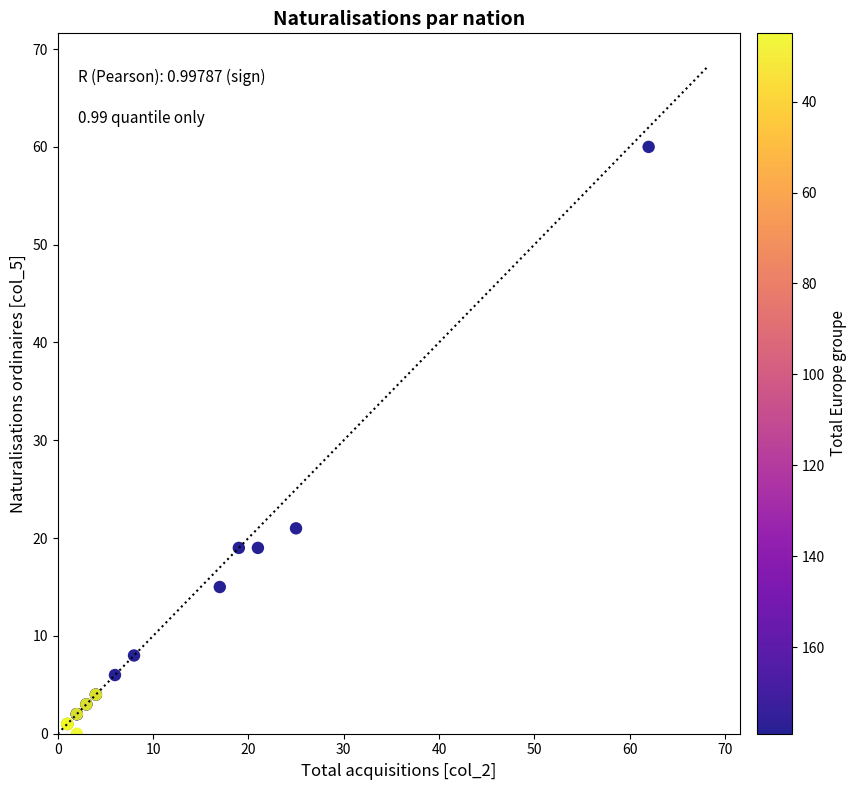

What Y value in the scatter plot is closest to 30?

21